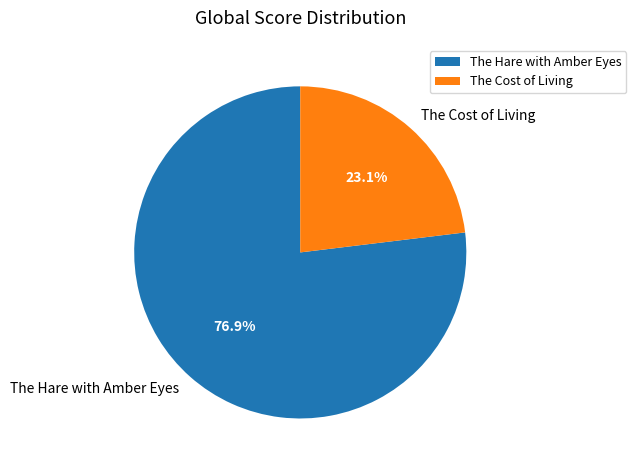

To the nearest percent, what is the difference between the The Hare with Amber Eyes and The Cost of Living slice percentages?

54%